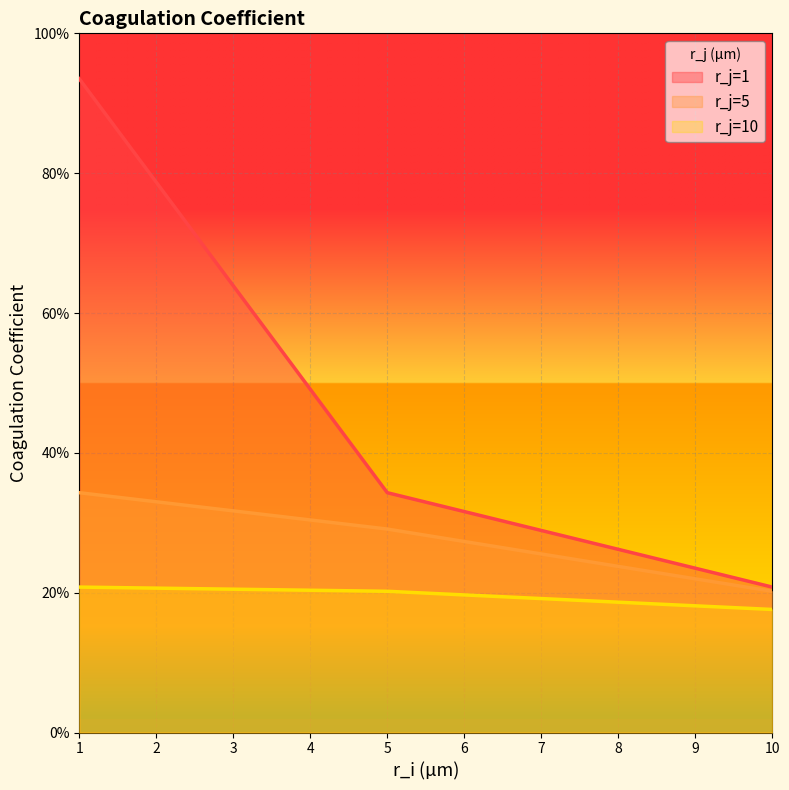

Does the chart display data point markers on the line(s)?

No